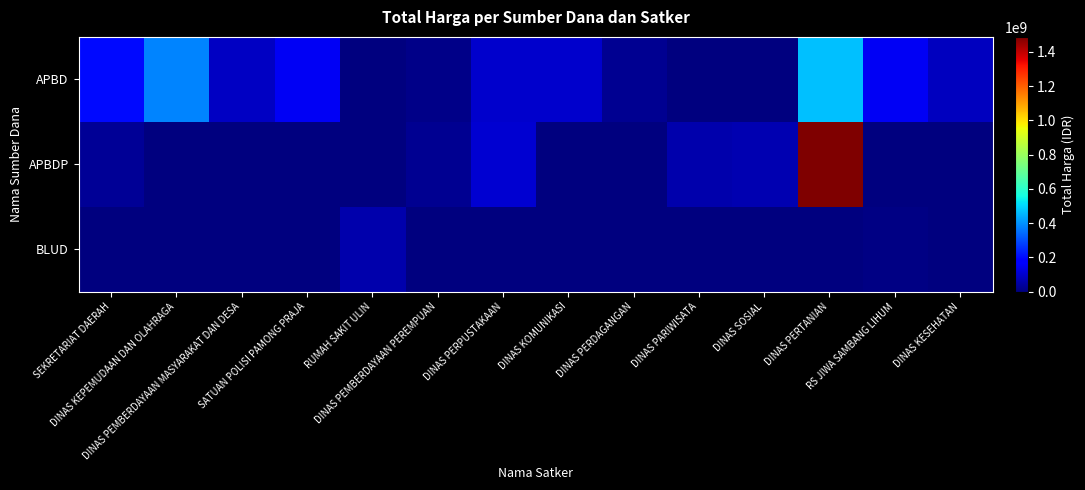

Reading left to right, list all the values displayed in this chart.

APBD: SEKRETARIAT DAERAH=199750000	DINAS KEPEMUDAAN DAN OLAHRAGA=379075000	DINAS PEMBERDAYAAN MASYARAKAT DAN DESA=87920000	SATUAN POLISI PAMONG PRAJA=152477000	RUMAH SAKIT ULIN=0	DINAS PEMBERDAYAAN PEREMPUAN=14400000	DINAS PERPUSTAKAAN=100105000	DINAS KOMUNIKASI=100000000	DINAS PERDAGANGAN=25850000	DINAS PARIWISATA=0	DINAS SOSIAL=0	DINAS PERTANIAN=466000000	RS JIWA SAMBANG LIHUM=152253740	DINAS KESEHATAN=83083505
APBDP: SEKRETARIAT DAERAH=30800000	DINAS KEPEMUDAAN DAN OLAHRAGA=0	DINAS PEMBERDAYAAN MASYARAKAT DAN DESA=0	SATUAN POLISI PAMONG PRAJA=0	RUMAH SAKIT ULIN=0	DINAS PEMBERDAYAAN PEREMPUAN=25200000	DINAS PERPUSTAKAAN=110000000	DINAS KOMUNIKASI=0	DINAS PERDAGANGAN=0	DINAS PARIWISATA=59375000	DINAS SOSIAL=65000000	DINAS PERTANIAN=1486800150	RS JIWA SAMBANG LIHUM=0	DINAS KESEHATAN=0
BLUD: SEKRETARIAT DAERAH=0	DINAS KEPEMUDAAN DAN OLAHRAGA=0	DINAS PEMBERDAYAAN MASYARAKAT DAN DESA=0	SATUAN POLISI PAMONG PRAJA=0	RUMAH SAKIT ULIN=62920000	DINAS PEMBERDAYAAN PEREMPUAN=0	DINAS PERPUSTAKAAN=0	DINAS KOMUNIKASI=0	DINAS PERDAGANGAN=0	DINAS PARIWISATA=0	DINAS SOSIAL=0	DINAS PERTANIAN=0	RS JIWA SAMBANG LIHUM=6936000	DINAS KESEHATAN=0